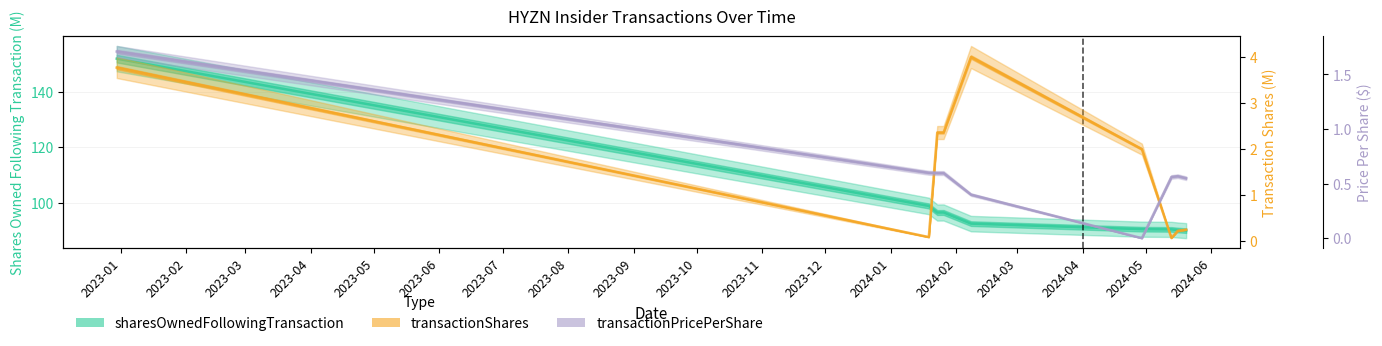

Is the value of sharesOwnedFollowingTransaction at 2024-05-13 greater than the value of transactionPricePerShare at 2022-12-30?

Yes